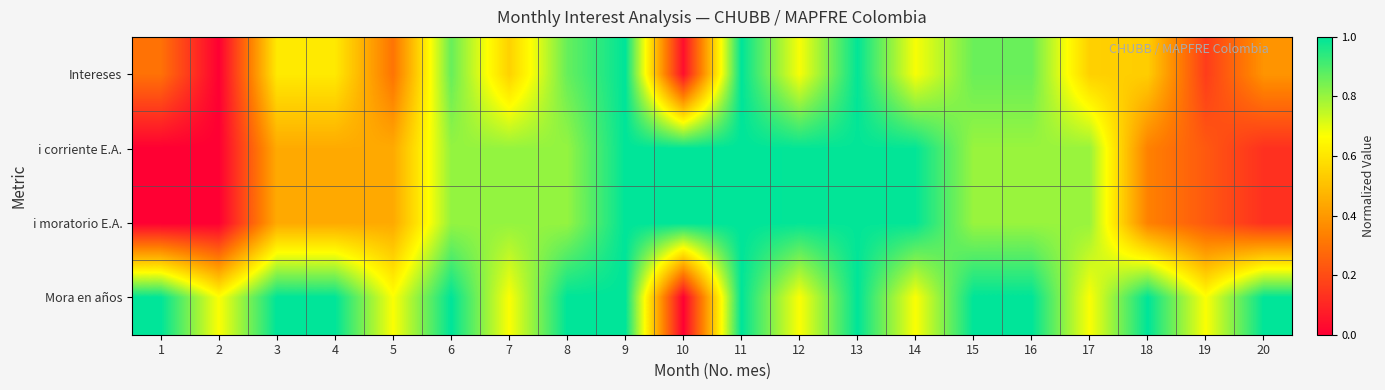

At which category does the chart reach its peak across all series?

9